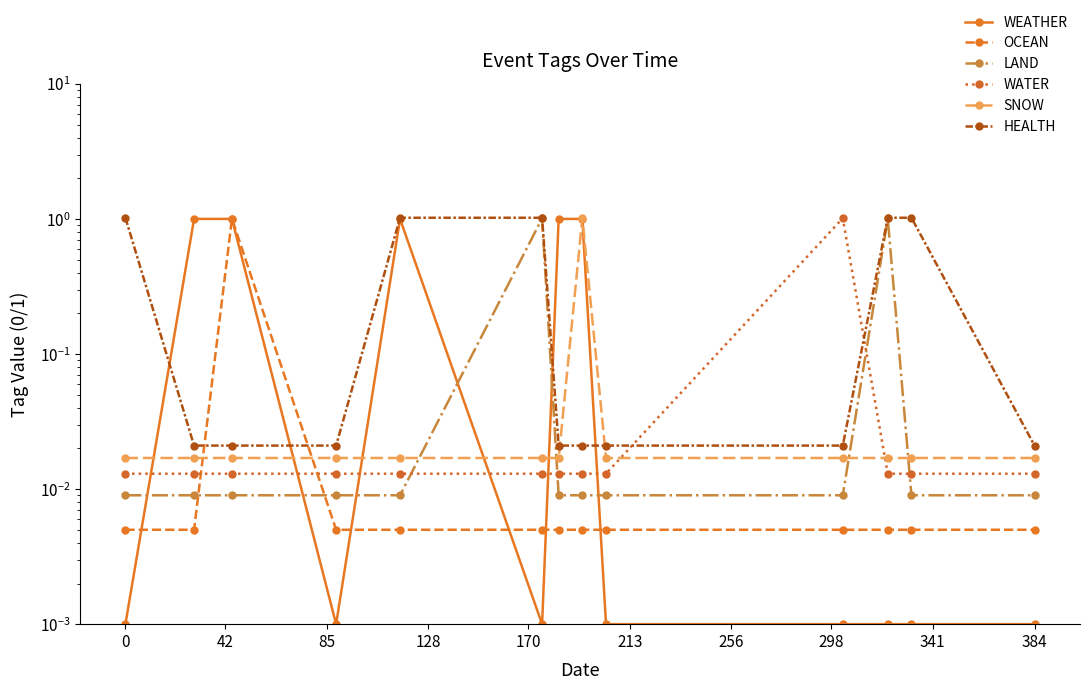

At how many categories does at least one series exceed 0?

13